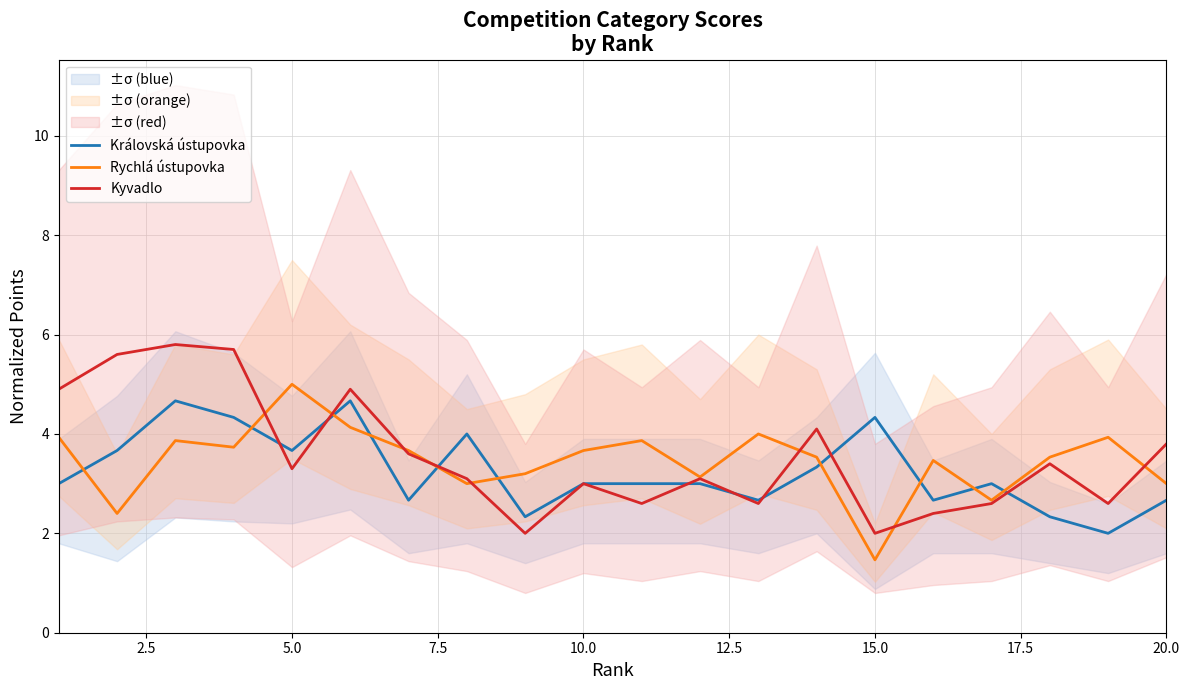

How many intersections are there between Královská ústupovka and Kyvadlo?

8